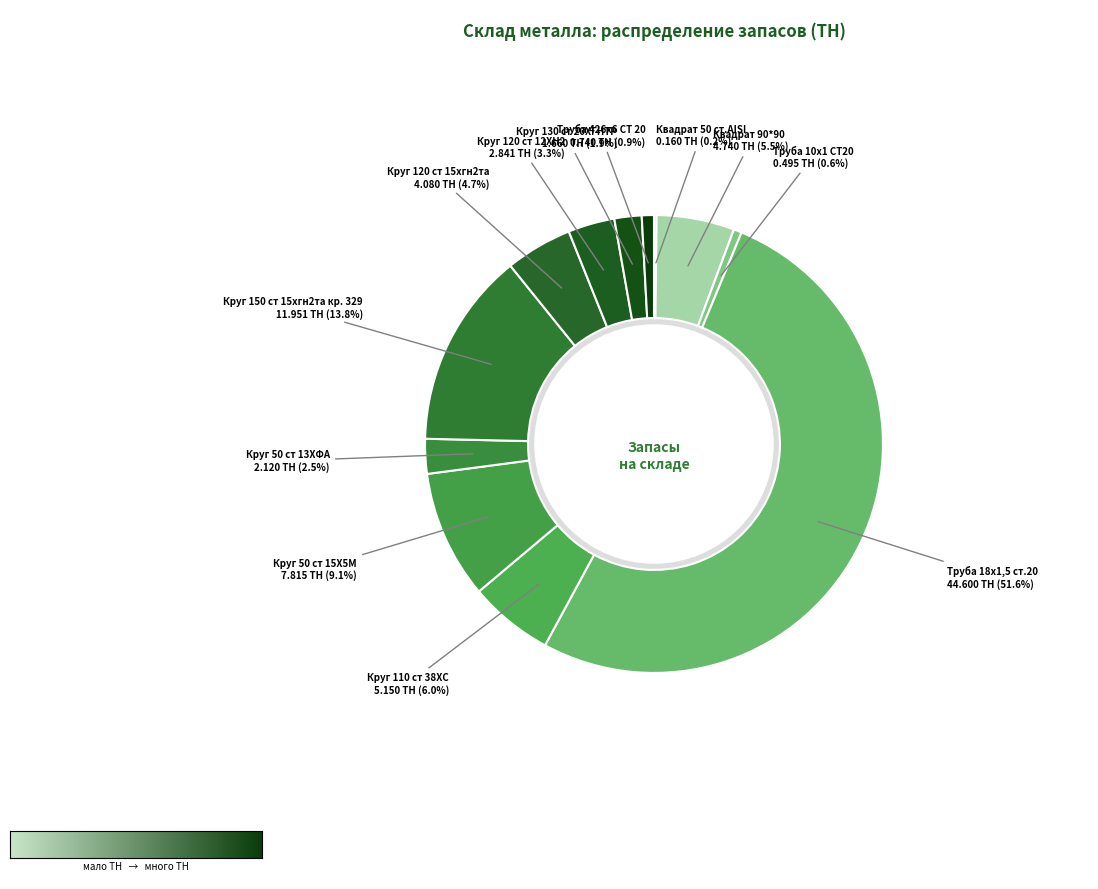

Combined, what portion of the pie is Труба 18х1,5 ст.20 and Круг 150 ст 15хгн2та кр. 329?

65.5%